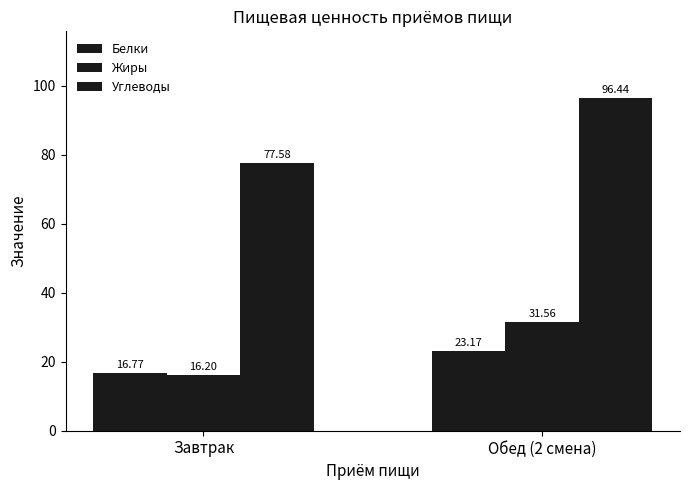

Is the value of Белки at Обед (2 смена) greater than the value of Жиры at Обед (2 смена)?

No